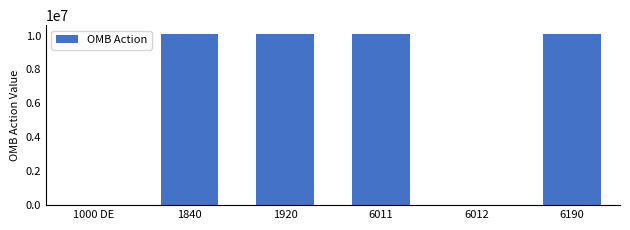

How many distinct data groups are displayed?

1